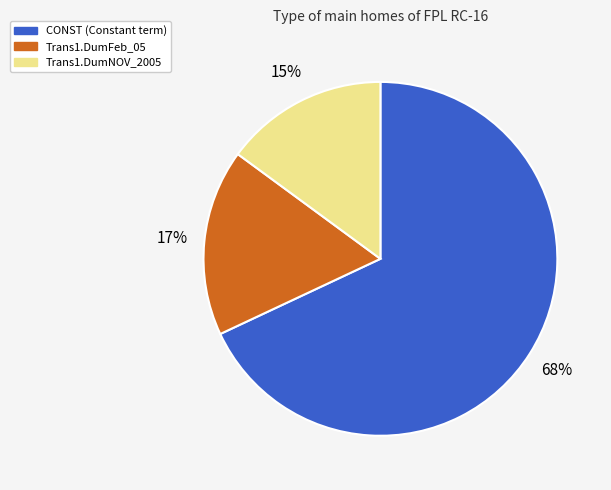

Count the number of slices in the pie.

3